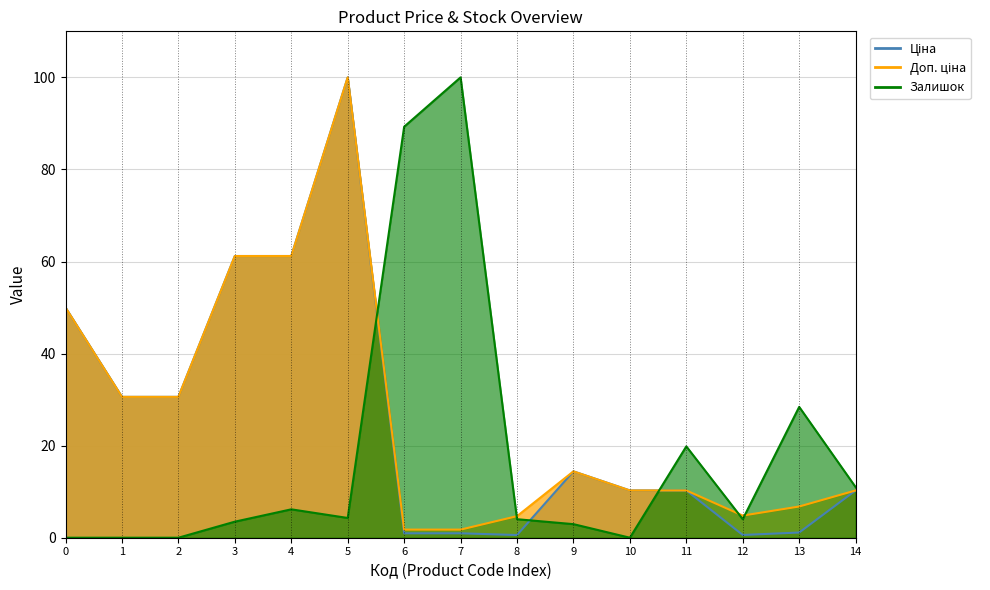

What is the average value of the Доп. ціна series?

26.6